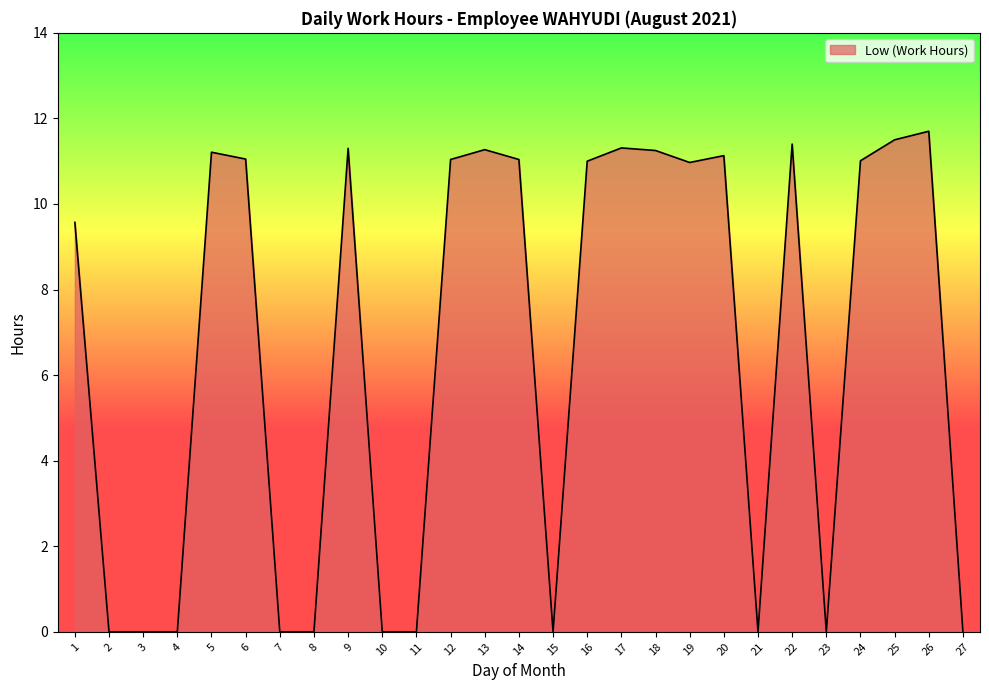

What is the maximum value shown in the chart?

11.7